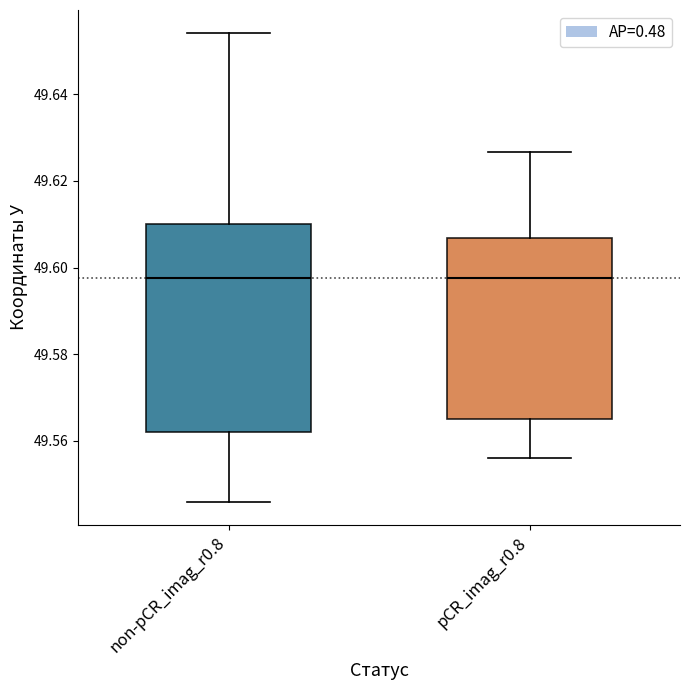

Reading left to right, read every box against the y-axis: the position of its median line, the range the box covers, and the ends of its whiskers. The values are not printed on the chart, so give them approximately, as read against the axis.

non-pCR_imag_r0.8: median 49.598, box 49.562 to 49.610, whiskers 49.546 to 49.654
pCR_imag_r0.8: median 49.598, box 49.564 to 49.606, whiskers 49.556 to 49.626